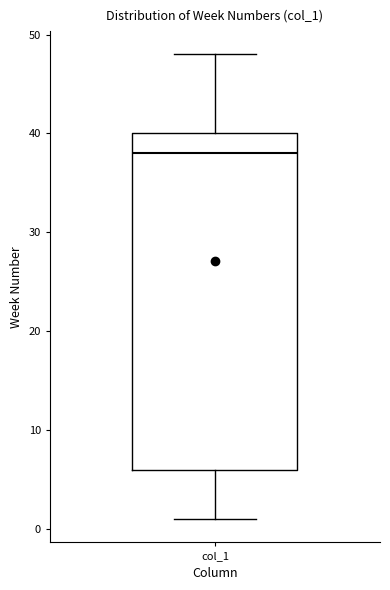

Read this box plot against the y-axis: the position of the median line, the range covered by the box, and the ends of both whiskers. The values are not printed on the chart, so give them approximately, as read against the axis.

median 38, box 6 to 40, whiskers 1 to 48